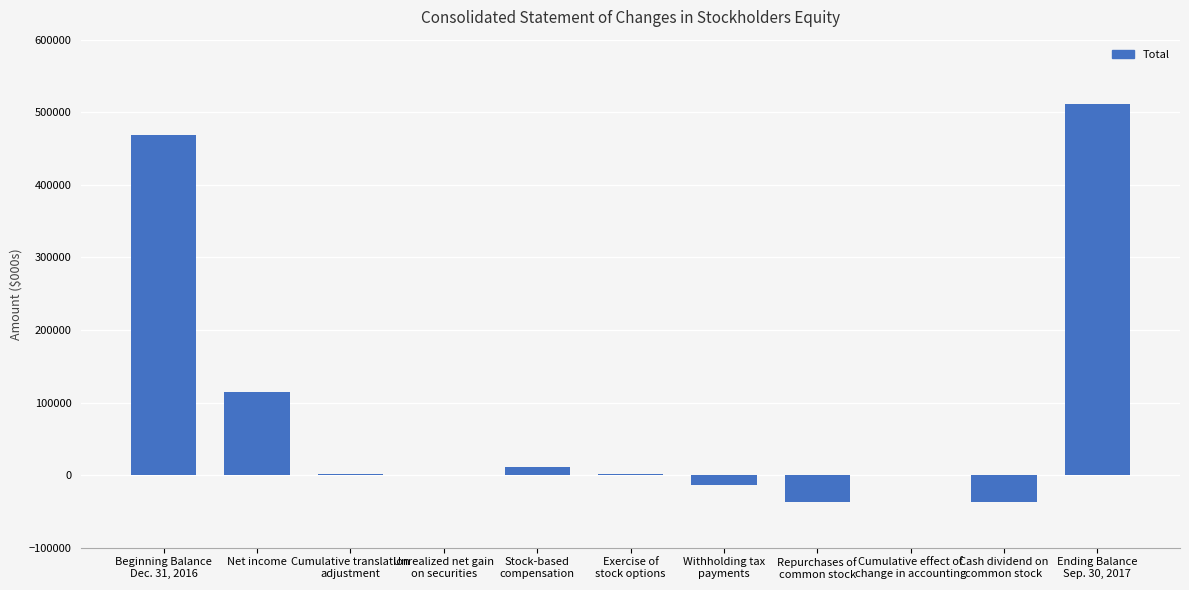

What is the average value?

92892